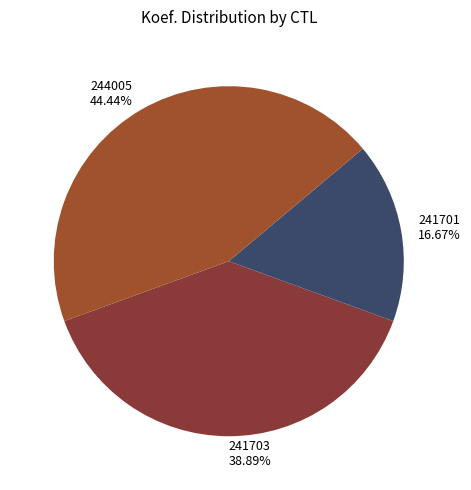

How many segments does this pie chart have?

3